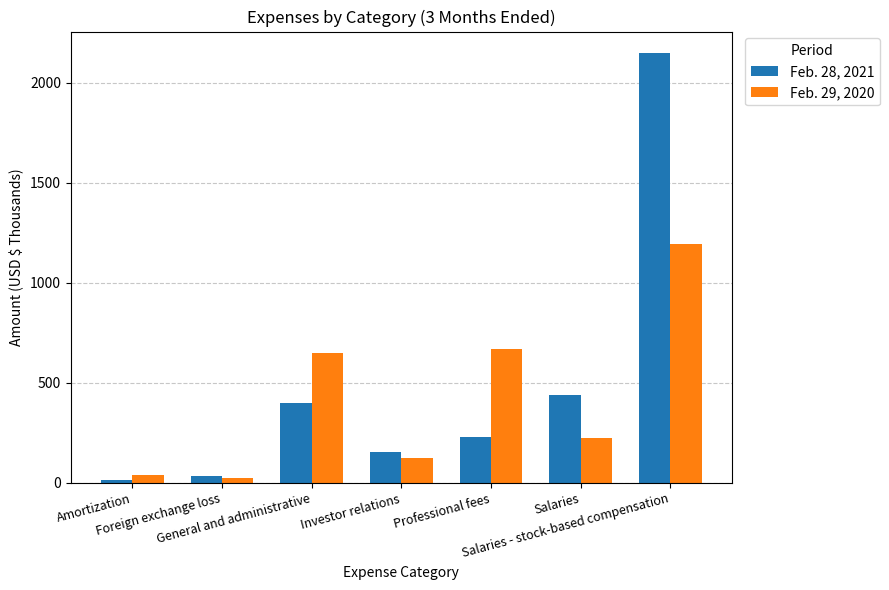

What is the average value of the Feb. 29, 2020 series?

419